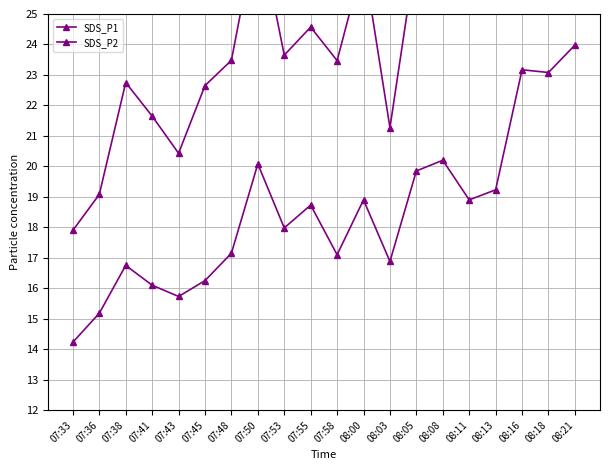

How many values in the SDS_P1 series exceed 24?

10